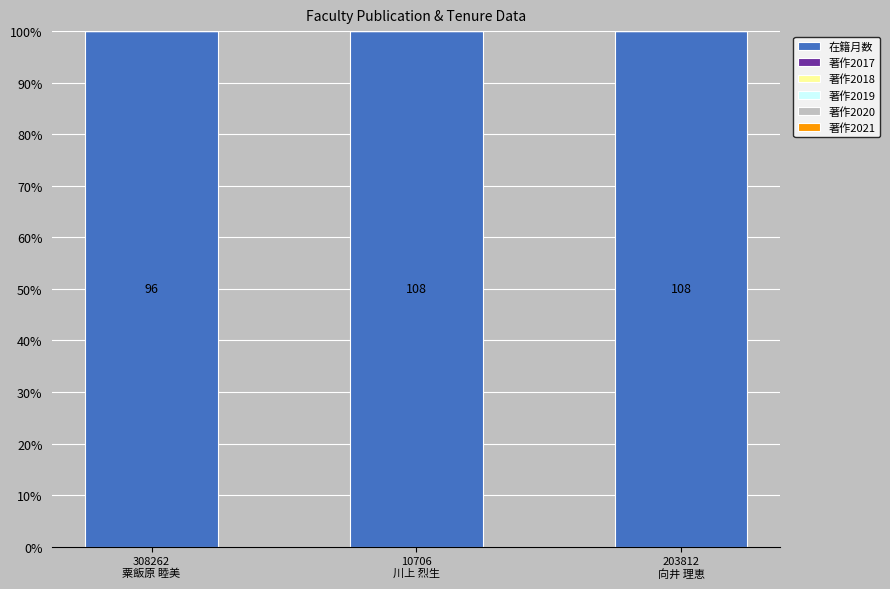

Rank the series at 308262
粟飯原 睦美 from lowest to highest value.

著作2017, 著作2018, 著作2019, 著作2020, 著作2021, 在籍月数